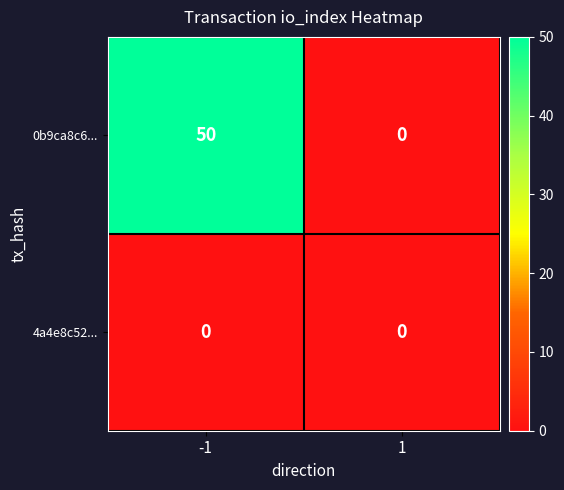

Which series changed the most between -1 and 1?

0b9ca8c6...